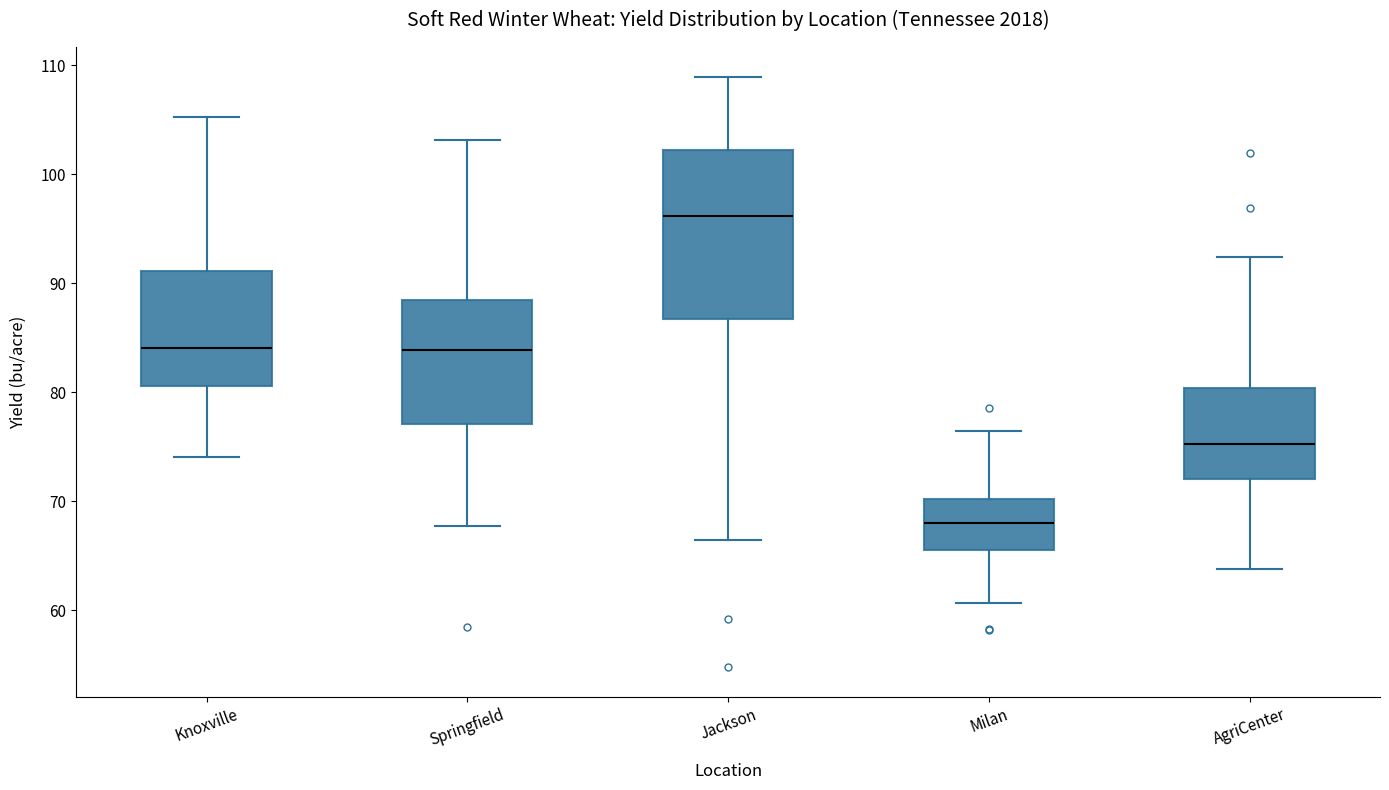

Where does the lower whisker of the box for Jackson end on the y-axis? The values are not printed on the chart, so give them approximately, as read against the axis.

66